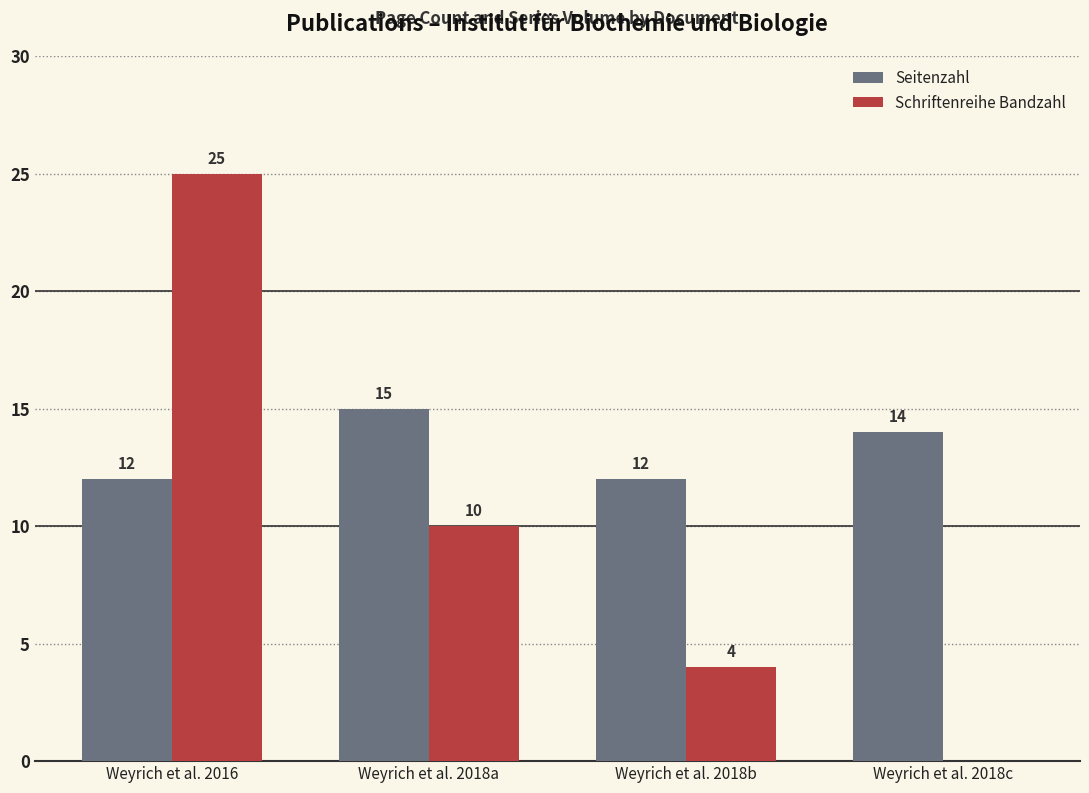

Which category has the highest value in the Schriftenreihe Bandzahl series?

Weyrich et al. 2016